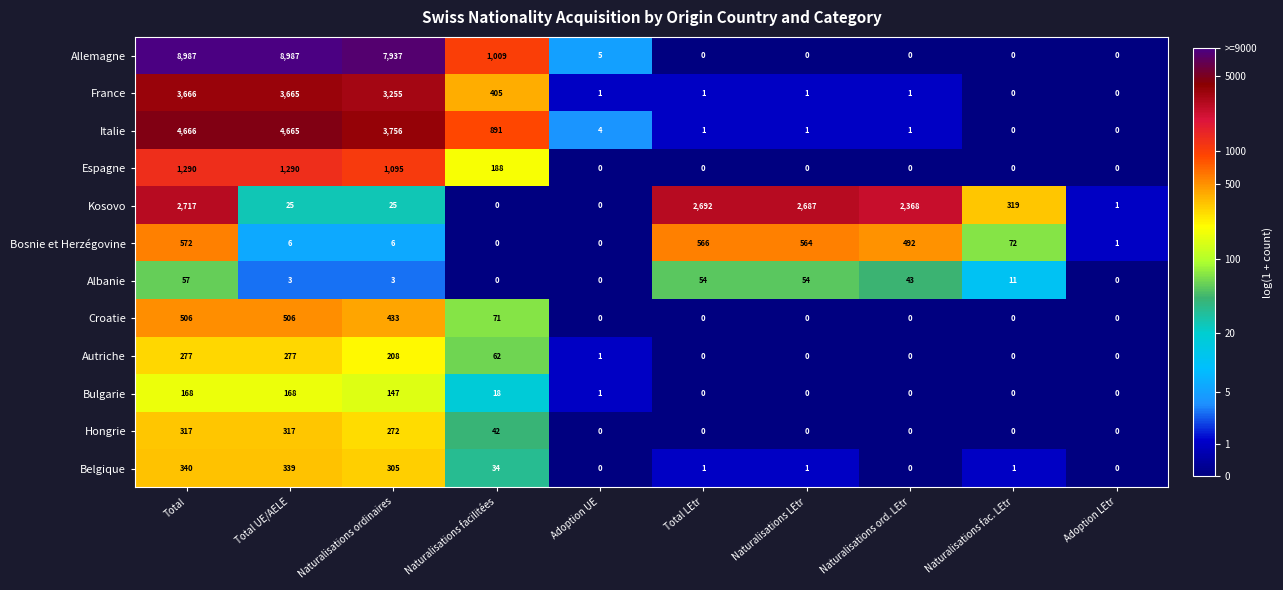

The value of Espagne at Naturalisations fac. LEtr is -829. True or false?

False